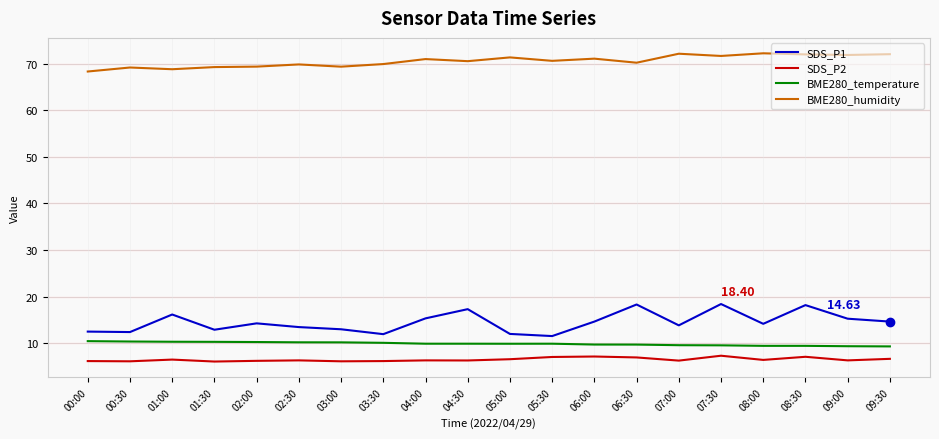

What is the difference between the highest and lowest values at 03:00?

63.3